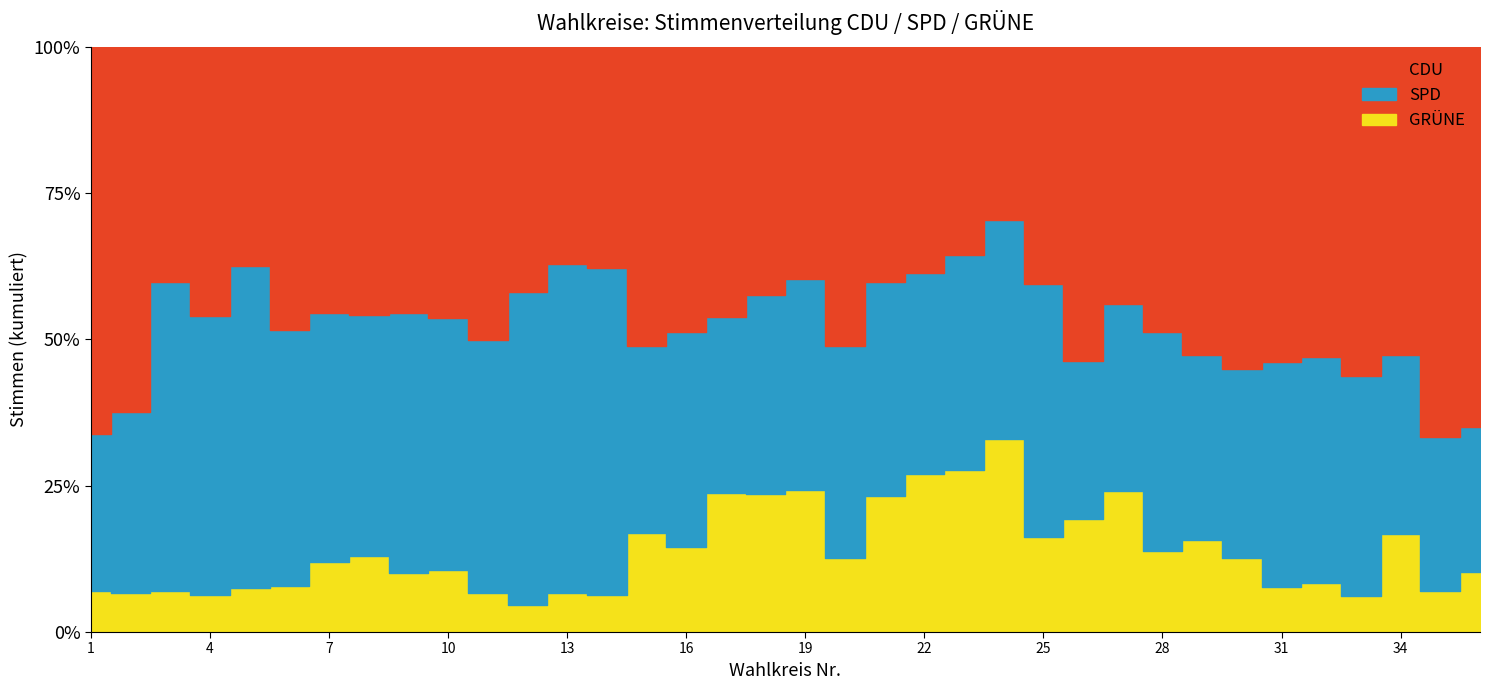

At which category does CDU reach its first local peak?

4